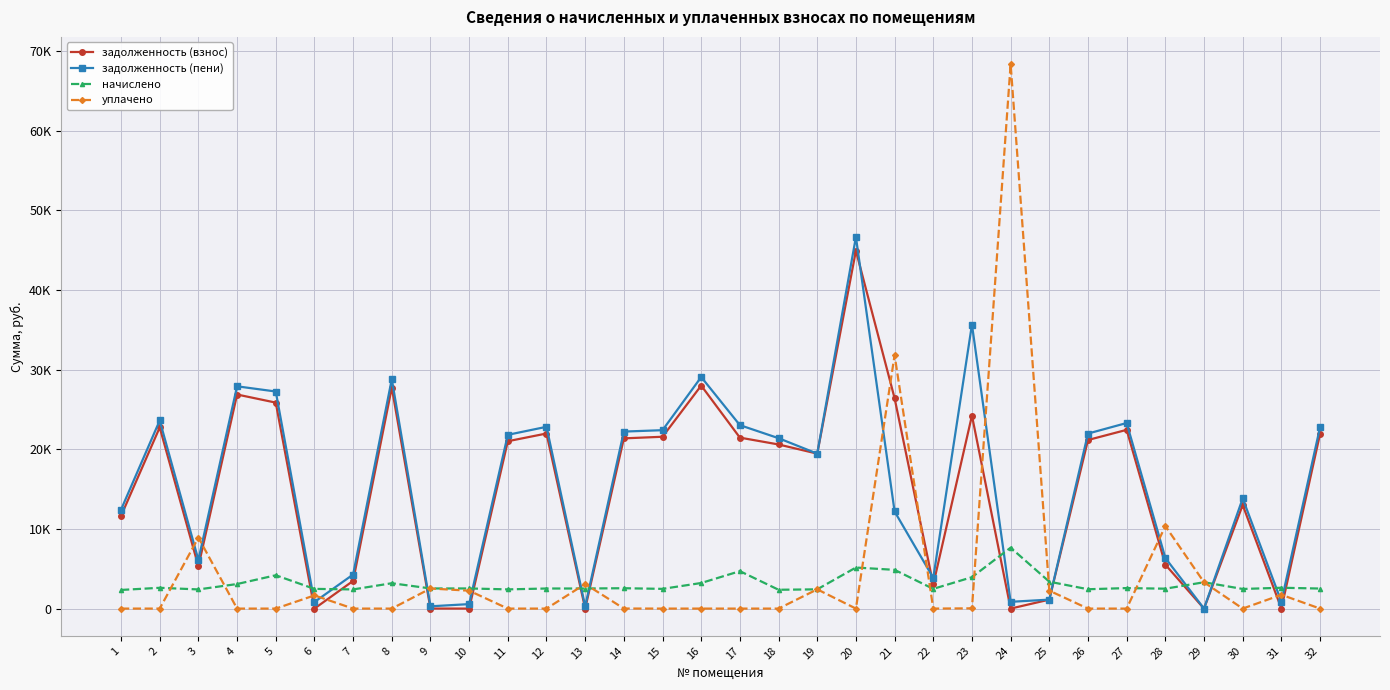

Rank the series at 20 from lowest to highest value.

уплачено, начислено, задолженность (взнос), задолженность (пени)